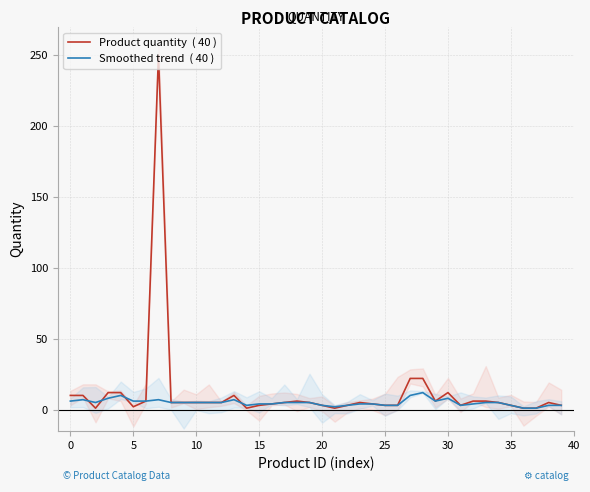

Is it true that Smoothed trend  ( 40 ) equals 7 at 0?

True